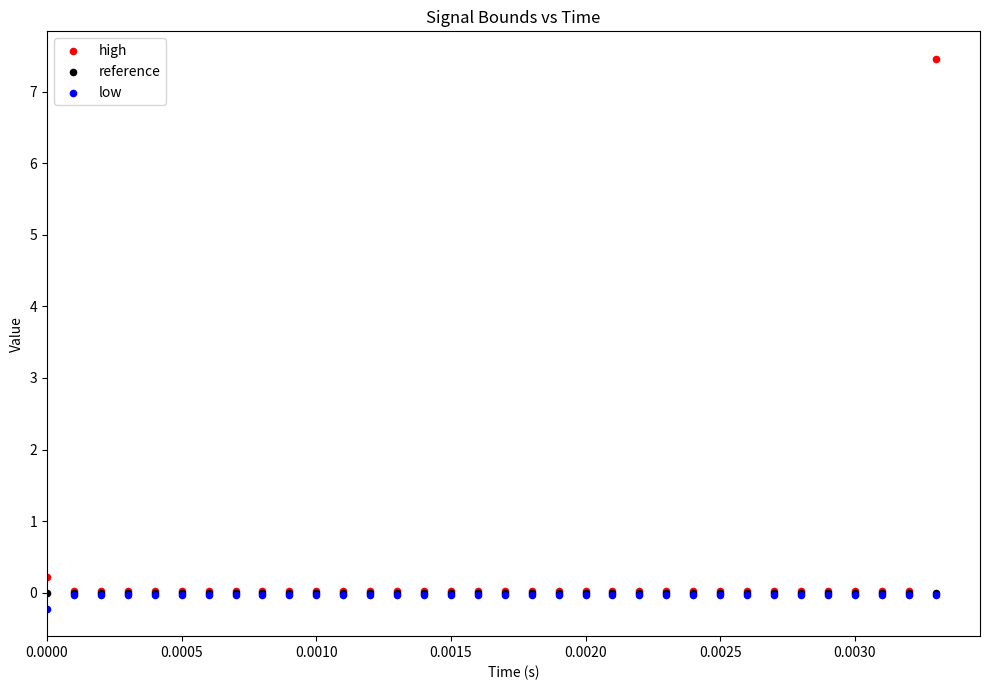

What are all the series names shown in the legend?

high, reference, low